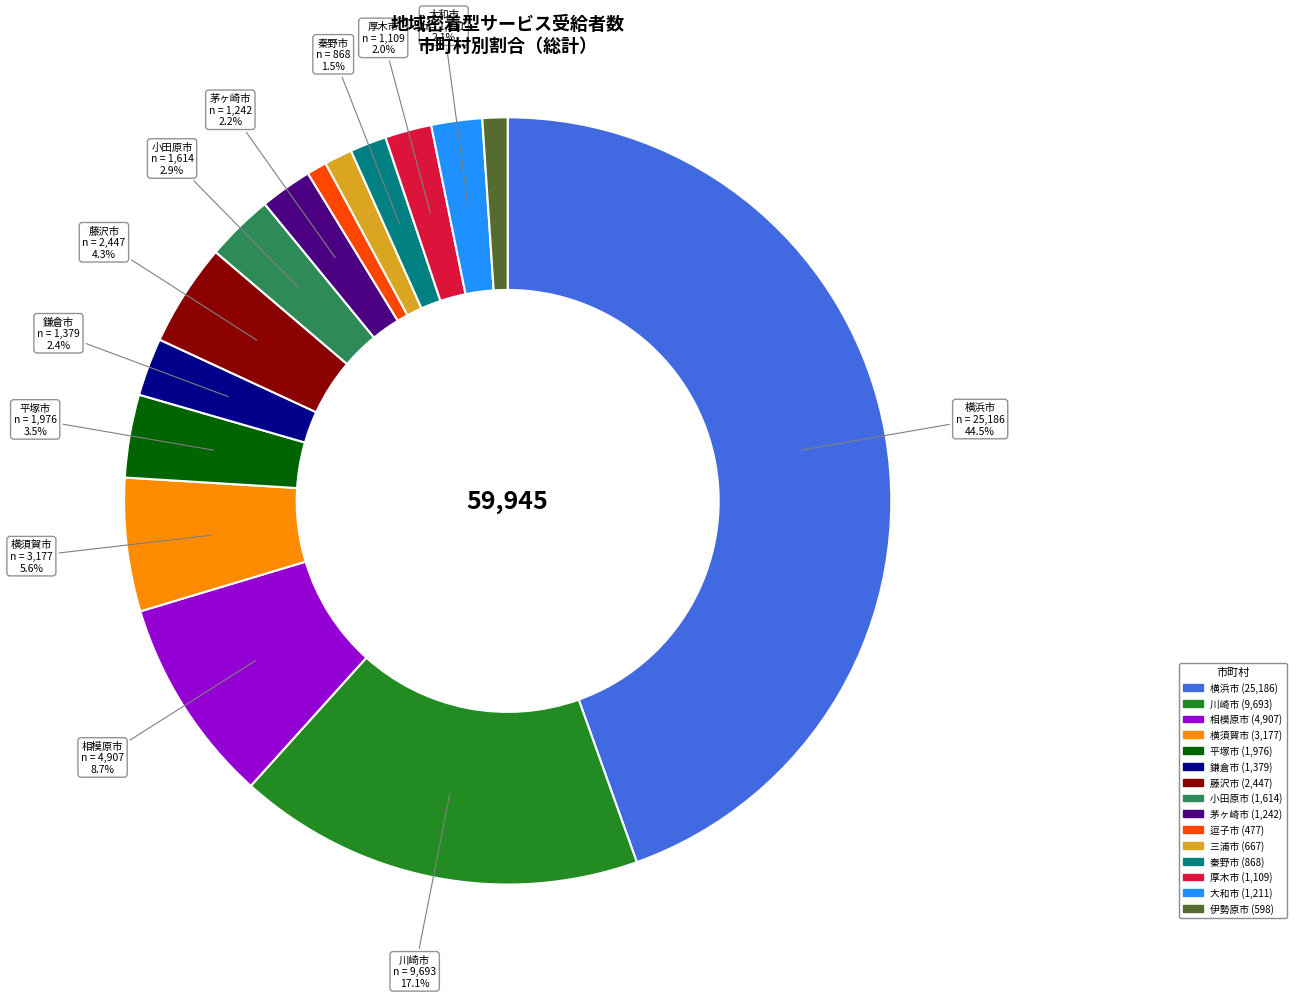

Which category has the biggest portion of the pie?

横浜市